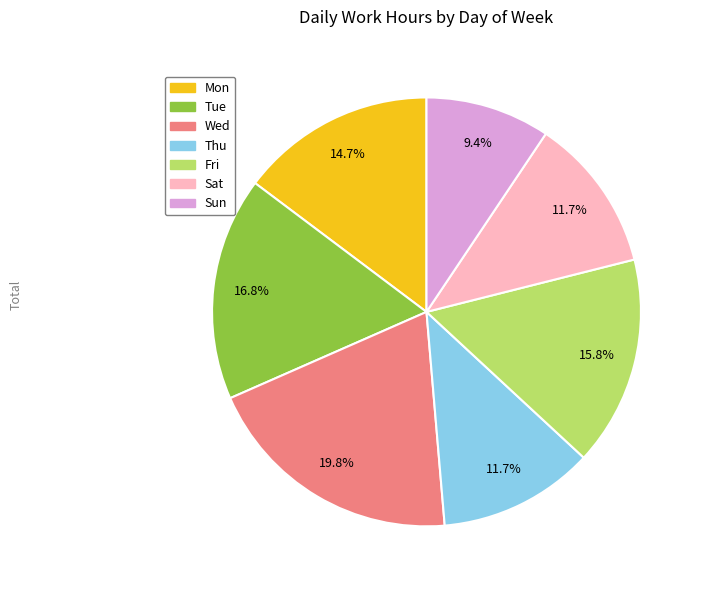

Which category has the smallest portion of the pie?

Sun